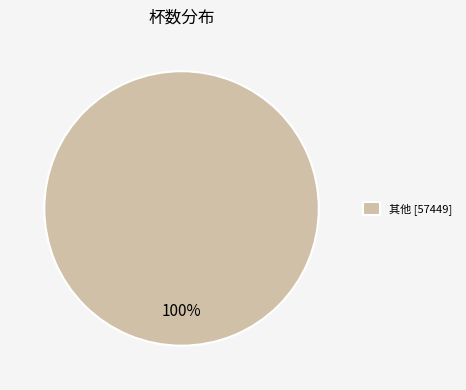

Is 其他 [57449] the majority of the pie?

Yes